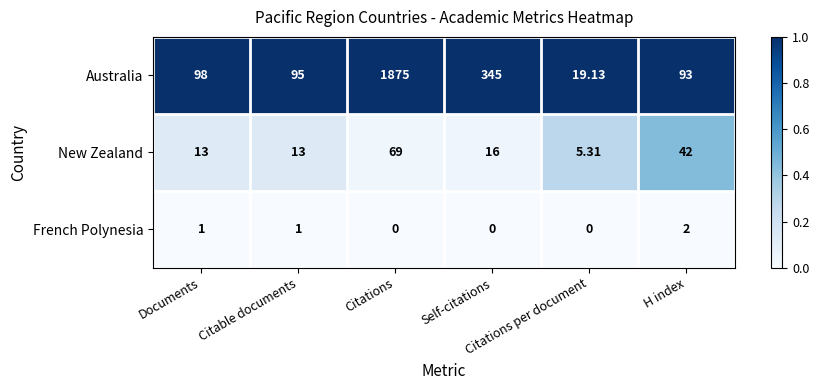

Which series has the largest total across all categories?

Australia